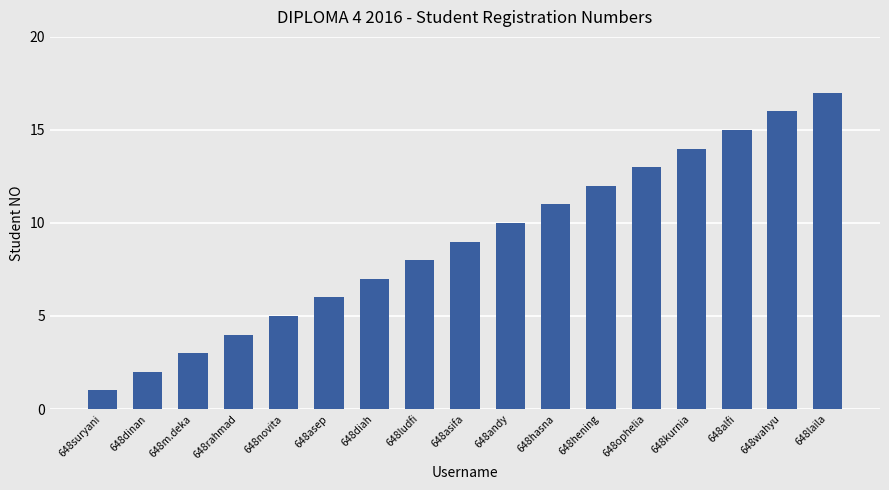

What is the sum of the values at 648suryani and 648asep?

7